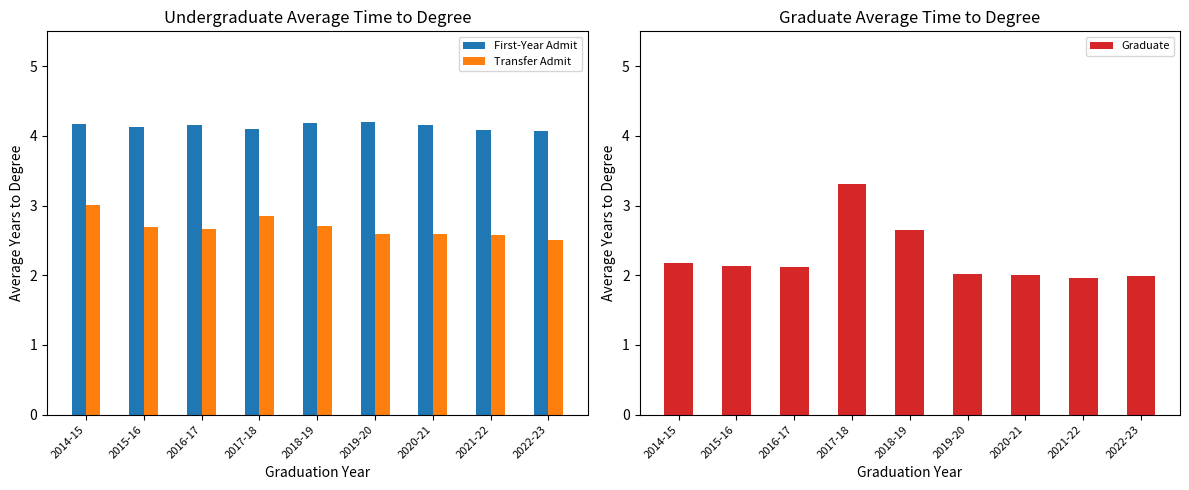

Where is Transfer Admit nearest to the value 2?

2022-23